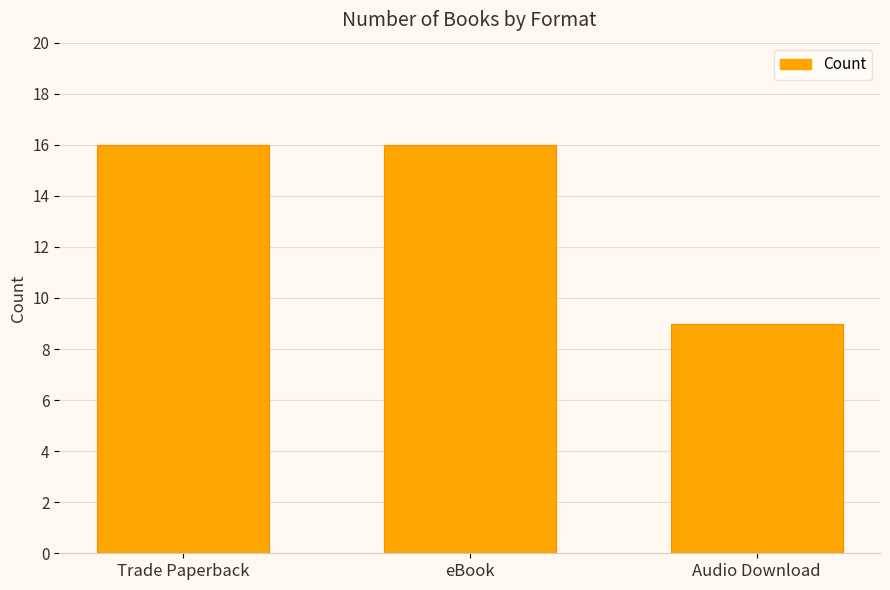

At which category does the chart reach its minimum across all series?

Audio Download